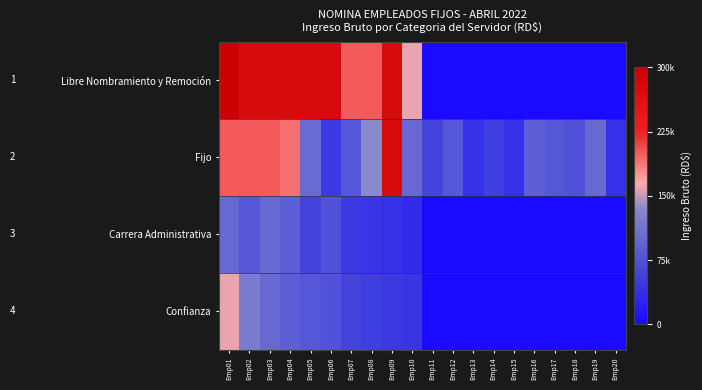

Reading left to right, what are all the values shown in this chart?

Libre Nombramiento y Remoción: Emp01=1.0	Emp02=0.9	Emp03=0.9	Emp04=0.9	Emp05=0.9	Emp06=0.9	Emp07=0.7	Emp08=0.7	Emp09=0.9	Emp10=0.5	Emp11=0.0	Emp12=0.0	Emp13=0.0	Emp14=0.0	Emp15=0.0	Emp16=0.0	Emp17=0.0	Emp18=0.0	Emp19=0.0	Emp20=0.0
Fijo: Emp01=0.7	Emp02=0.7	Emp03=0.7	Emp04=0.6	Emp05=0.3	Emp06=0.2	Emp07=0.3	Emp08=0.5	Emp09=0.9	Emp10=0.3	Emp11=0.2	Emp12=0.3	Emp13=0.1	Emp14=0.2	Emp15=0.1	Emp16=0.3	Emp17=0.3	Emp18=0.2	Emp19=0.3	Emp20=0.1
Carrera Administrativa: Emp01=0.3	Emp02=0.3	Emp03=0.3	Emp04=0.3	Emp05=0.2	Emp06=0.2	Emp07=0.2	Emp08=0.1	Emp09=0.1	Emp10=0.1	Emp11=0.0	Emp12=0.0	Emp13=0.0	Emp14=0.0	Emp15=0.0	Emp16=0.0	Emp17=0.0	Emp18=0.0	Emp19=0.0	Emp20=0.0
Confianza: Emp01=0.5	Emp02=0.4	Emp03=0.3	Emp04=0.3	Emp05=0.3	Emp06=0.2	Emp07=0.2	Emp08=0.2	Emp09=0.2	Emp10=0.1	Emp11=0.0	Emp12=0.0	Emp13=0.0	Emp14=0.0	Emp15=0.0	Emp16=0.0	Emp17=0.0	Emp18=0.0	Emp19=0.0	Emp20=0.0